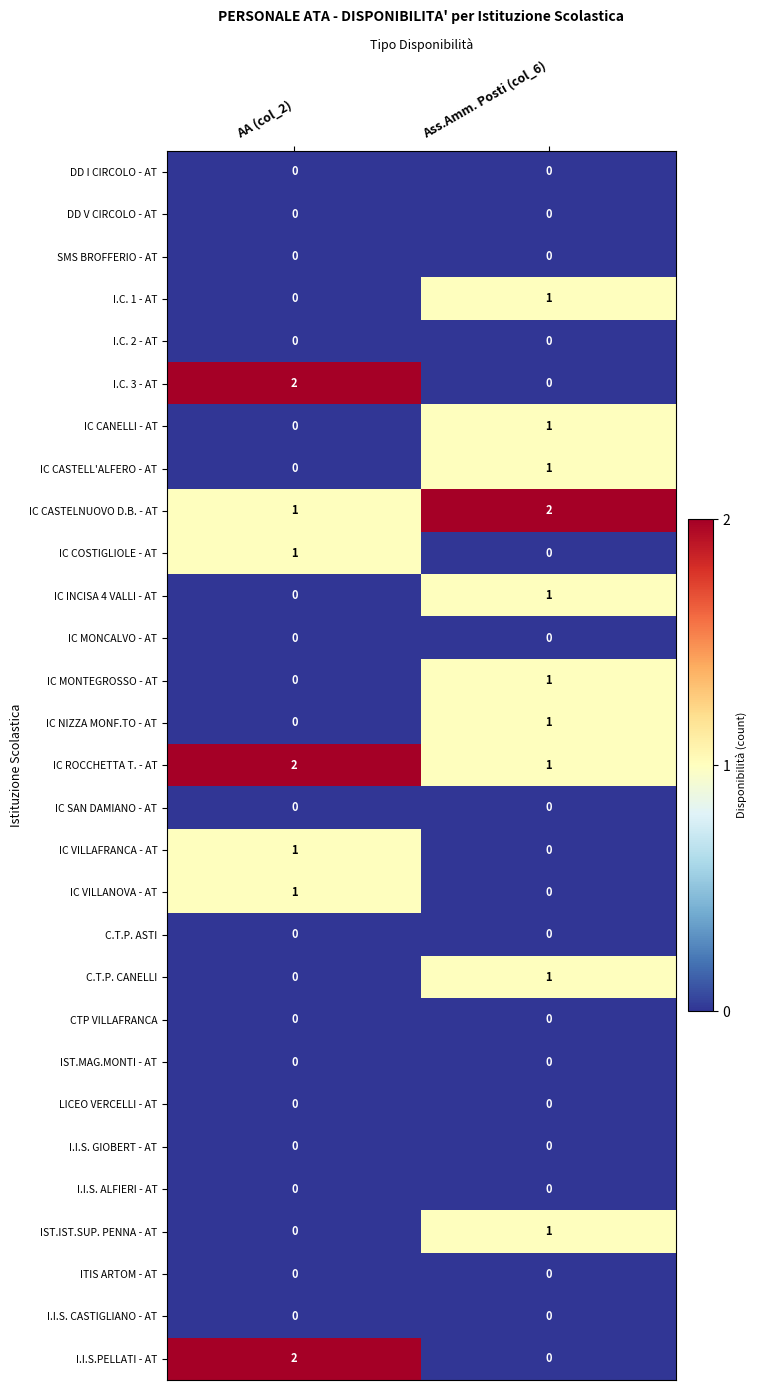

What is the total value across all series at Ass.Amm. Posti (col_6)?

11